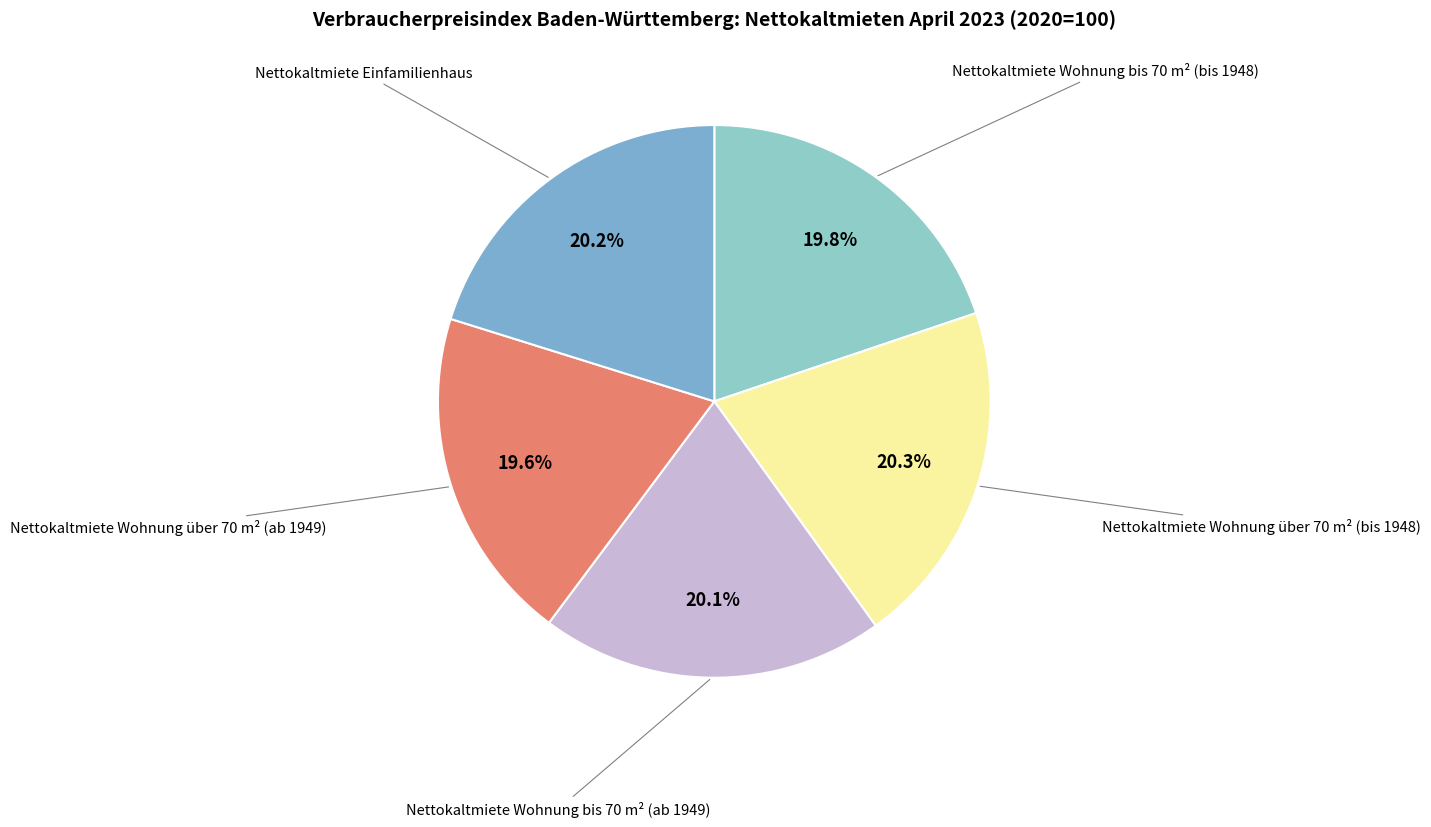

To the nearest percent, what is the average slice percentage?

20%